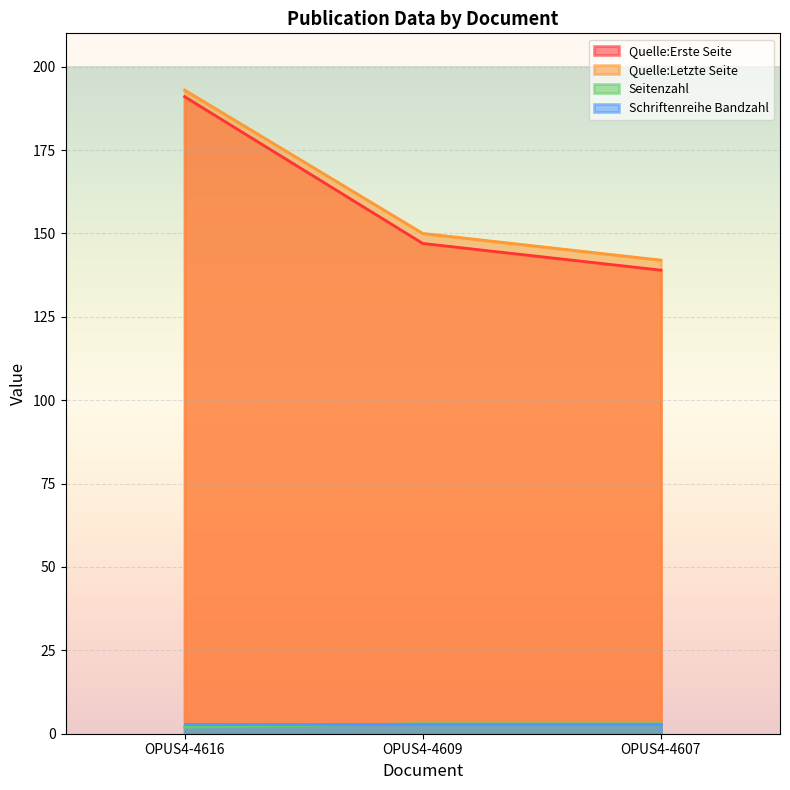

What is the sum of all Seitenzahl values?

8